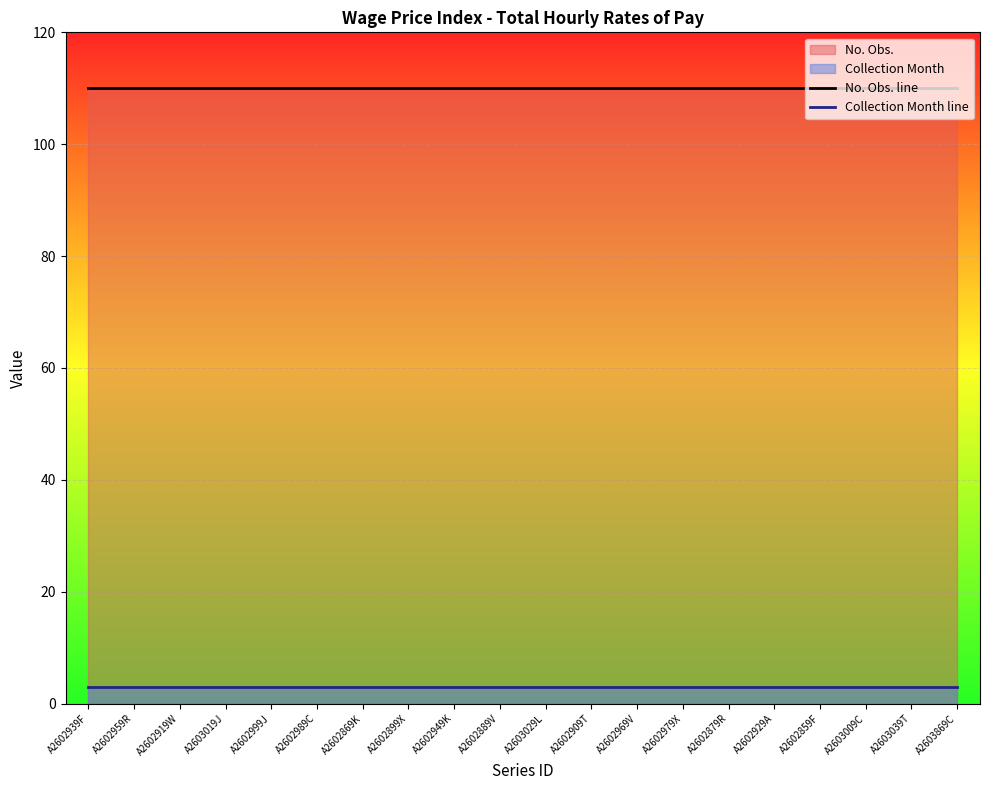

Which category has the highest value across all series?

A2602939F